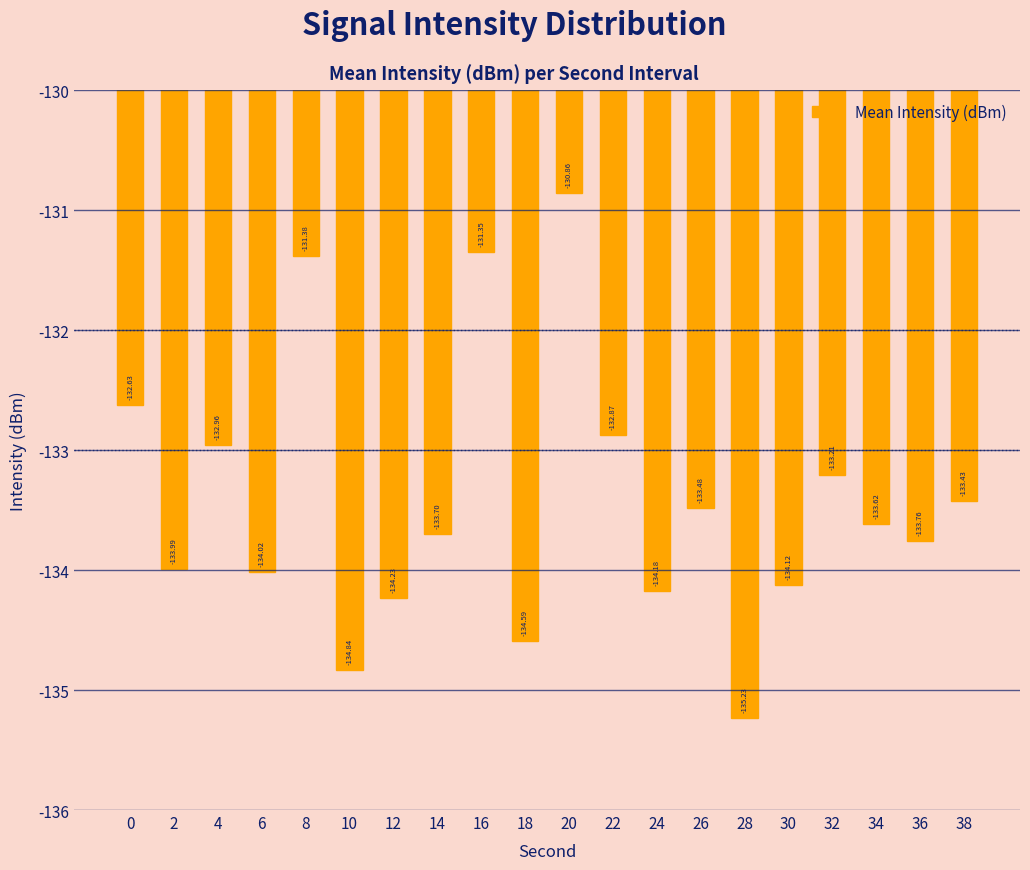

What is the change in value from 22 to 36?

-0.9